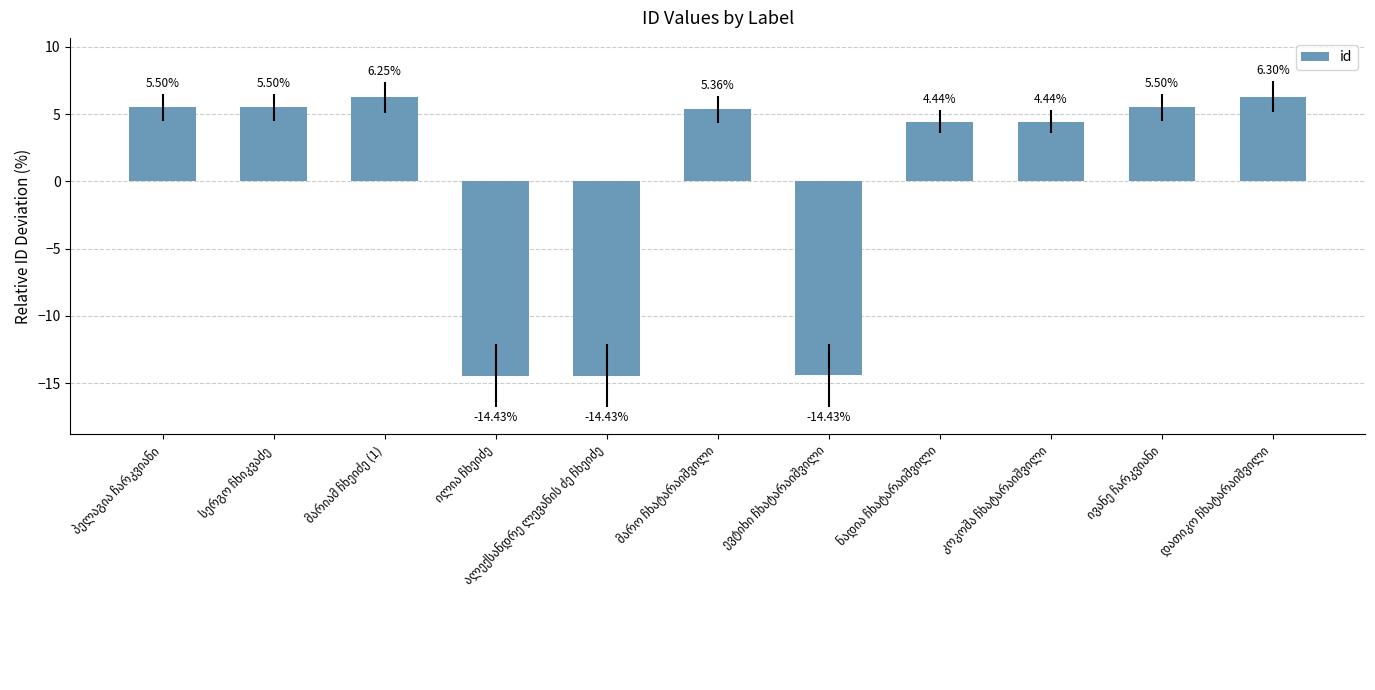

What is the difference between the maximum and second lowest values?

20.7